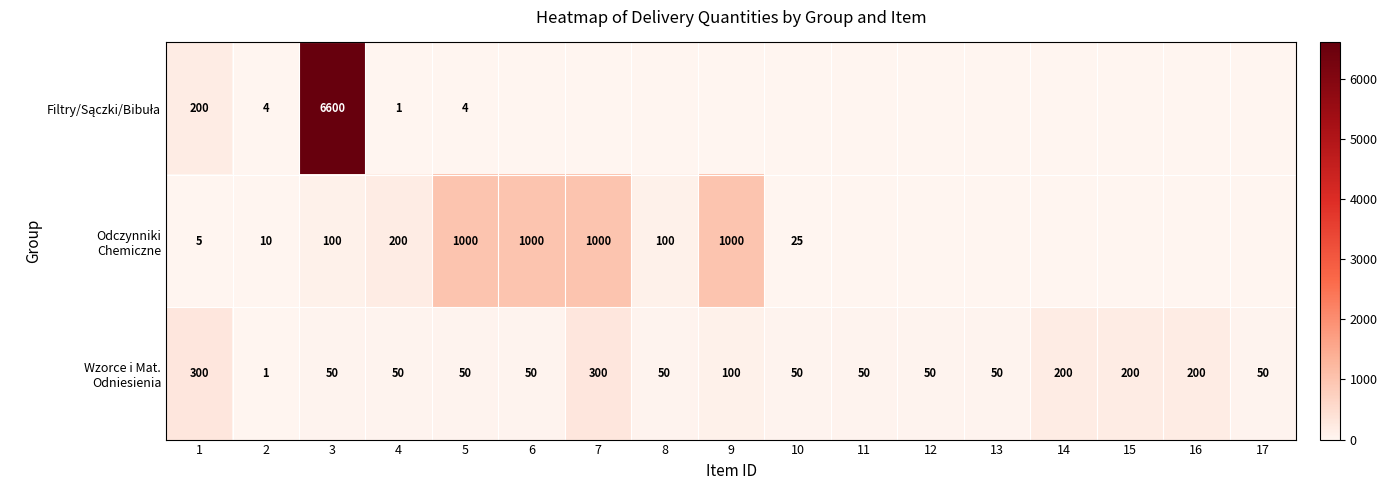

What is the total value across all series at 4?

251